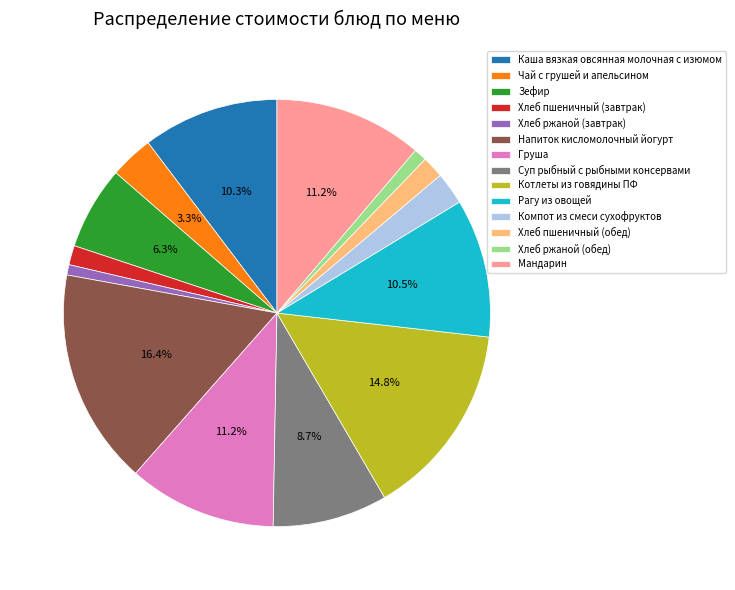

Is it true that Хлеб ржаной (обед) is 12% of the pie?

False